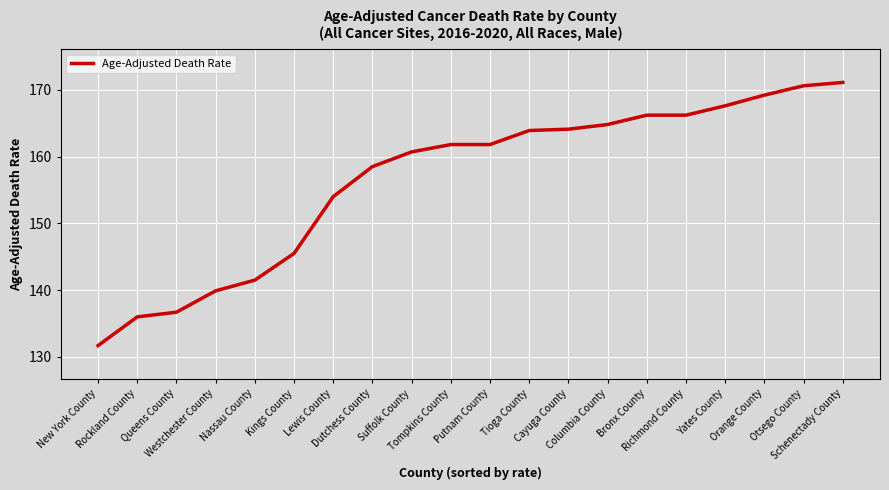

Reading left to right, transcribe all the data shown in this chart.

New York County=131.7	Rockland County=136.0	Queens County=136.7	Westchester County=139.9	Nassau County=141.5	Kings County=145.5	Lewis County=154.0	Dutchess County=158.5	Suffolk County=160.7	Tompkins County=161.8	Putnam County=161.8	Tioga County=163.9	Cayuga County=164.1	Columbia County=164.8	Bronx County=166.2	Richmond County=166.2	Yates County=167.6	Orange County=169.2	Otsego County=170.6	Schenectady County=171.1